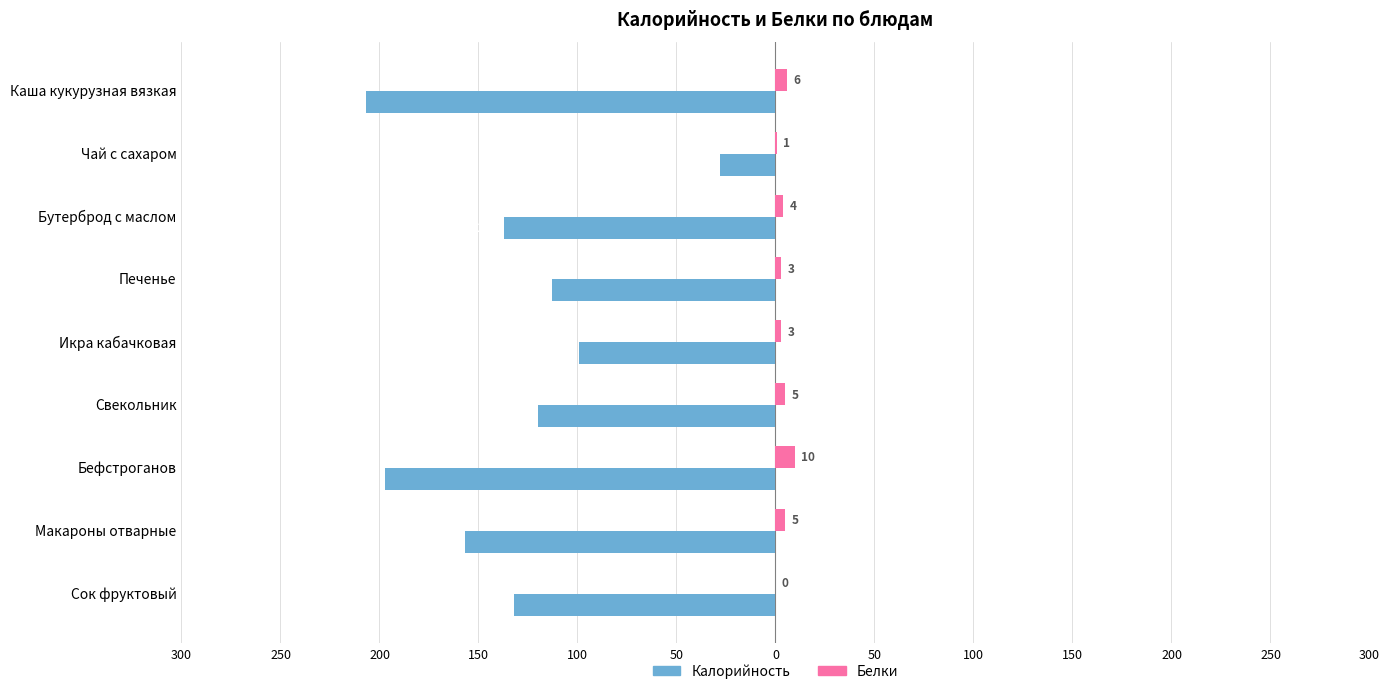

How many values in Белки are above zero?

8